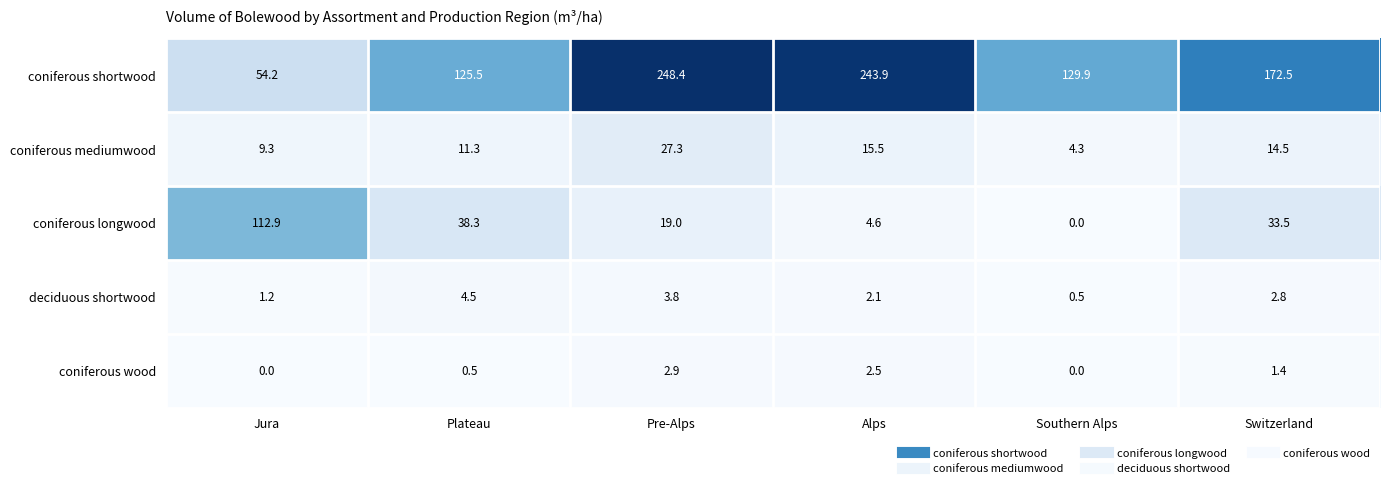

Which series changed the most between Pre-Alps and Southern Alps?

coniferous shortwood